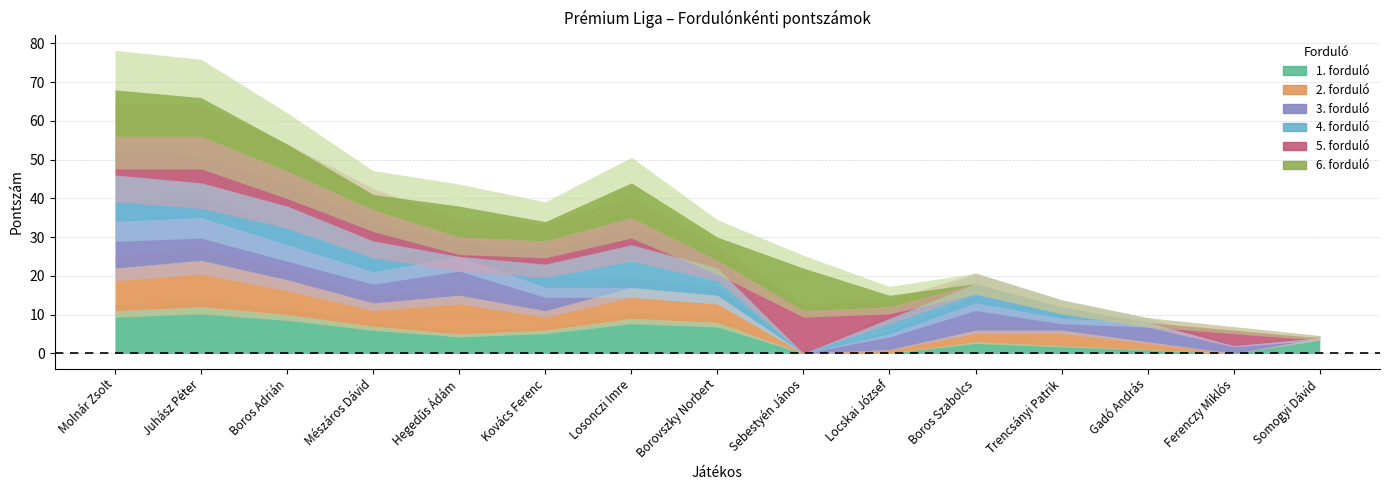

How many categories are shown in the chart?

15